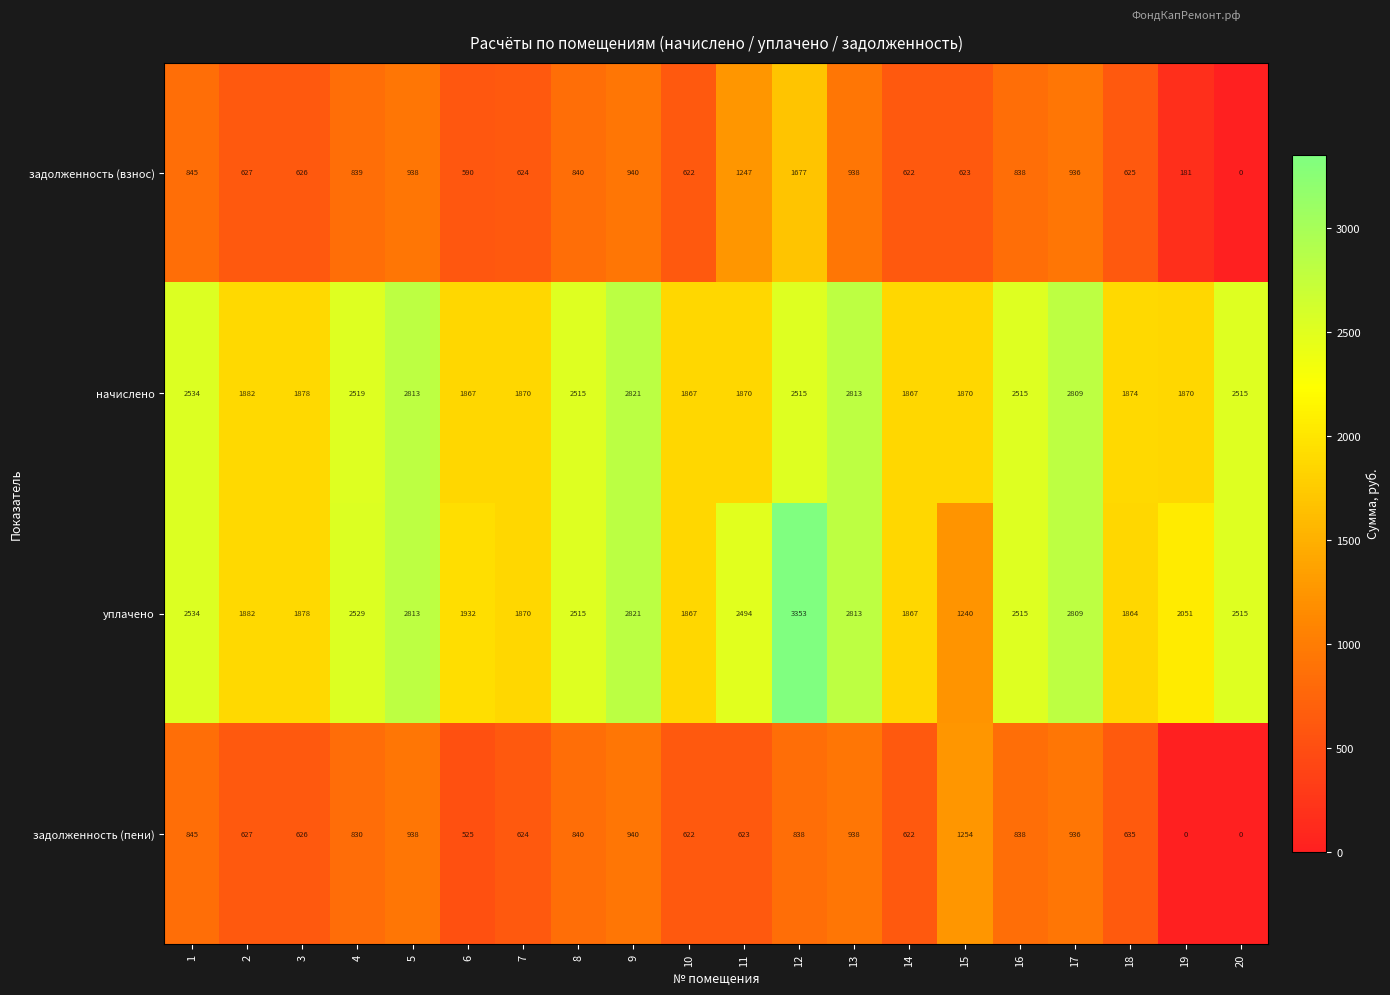

True or false: задолженность (пени) has a value of 938 at 5.

True